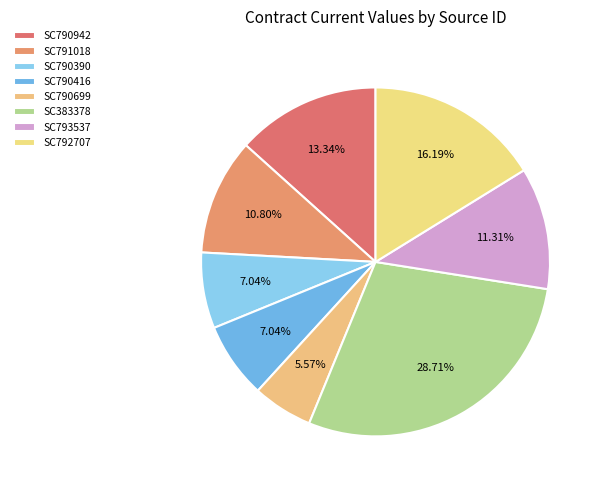

Is SC792707 the majority of the pie?

No